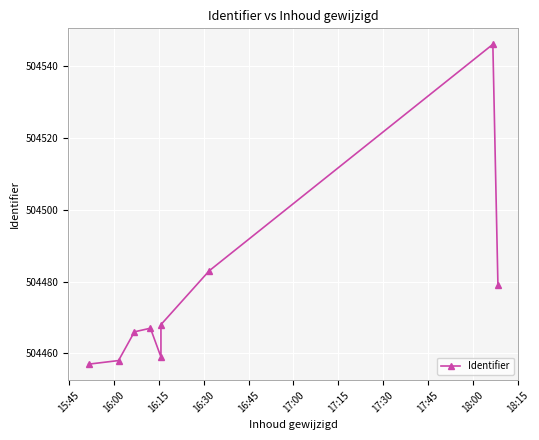

The value at 15:45 is 504457. True or false?

True